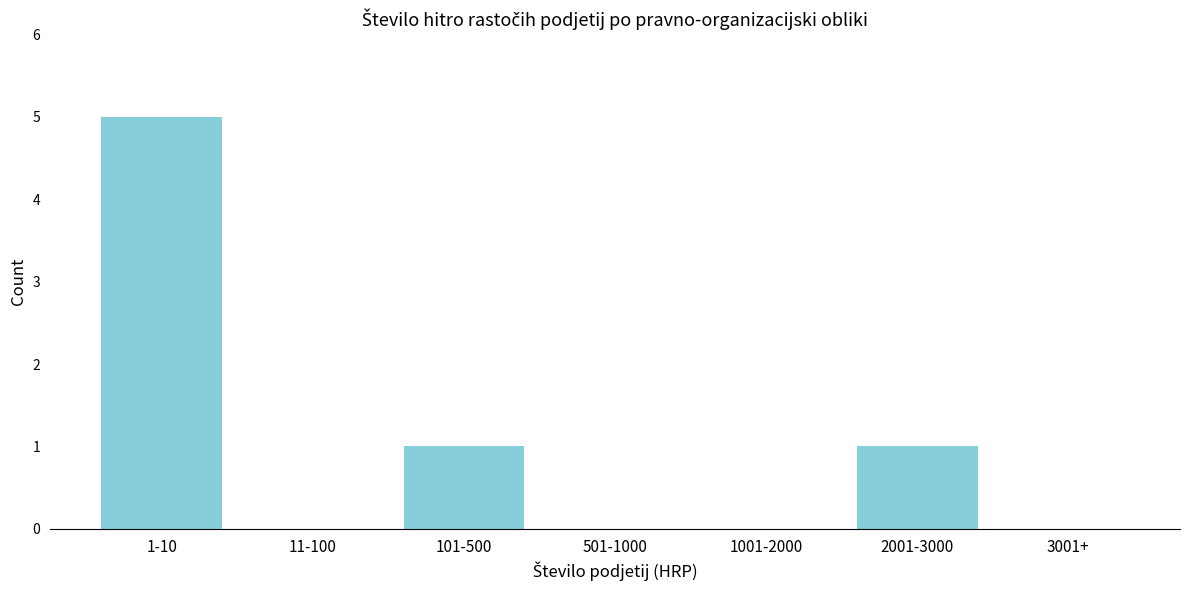

Reading left to right, list all the values displayed in this chart.

1-10=5	11-100=0	101-500=1	501-1000=0	1001-2000=0	2001-3000=1	3001+=0